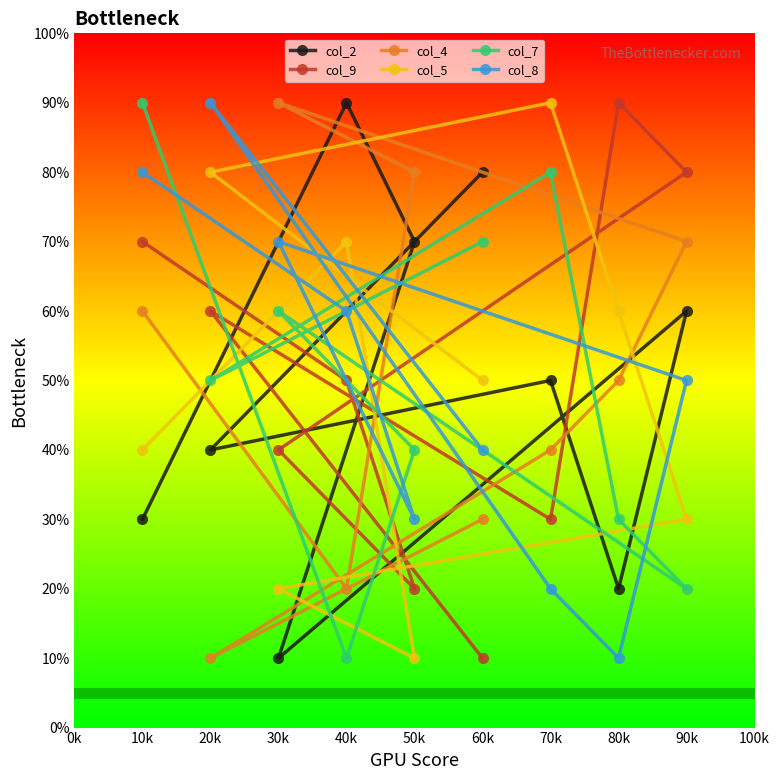

What is the maximum value shown in the chart?

90